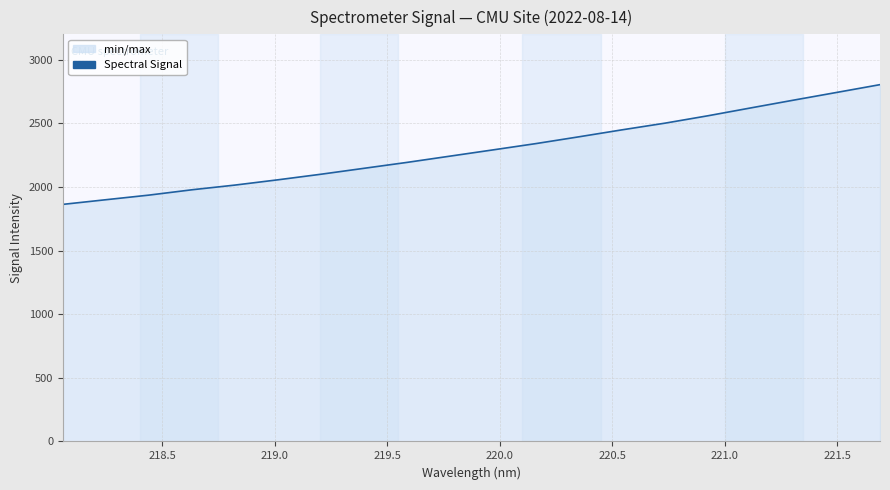

What is the difference between the maximum and minimum values?

941.0